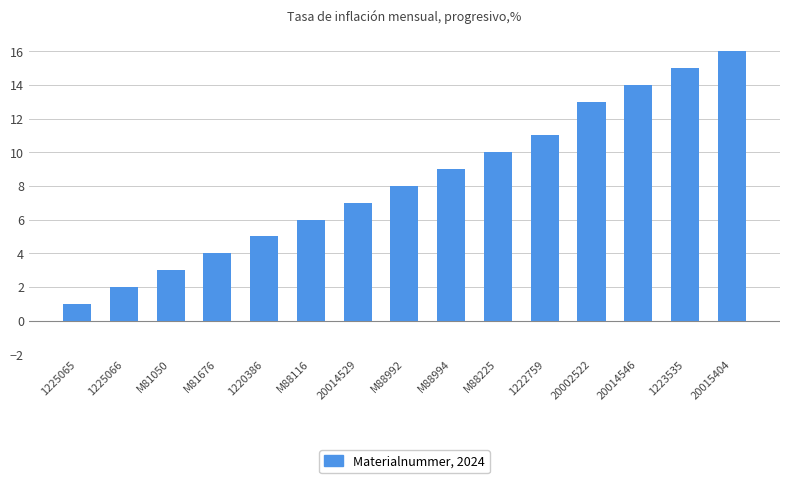

Between 1223535 and M81050, which is larger?

1223535